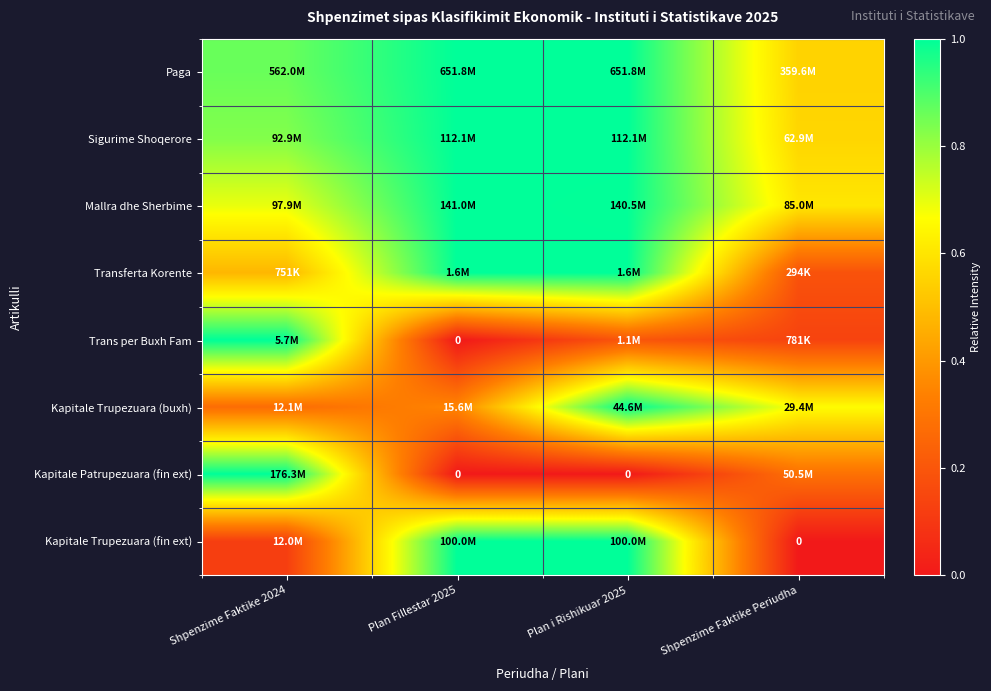

The Trans per Buxh Fam series shows 0.2 at Shpenzime Faktike Periudha. True or false?

False